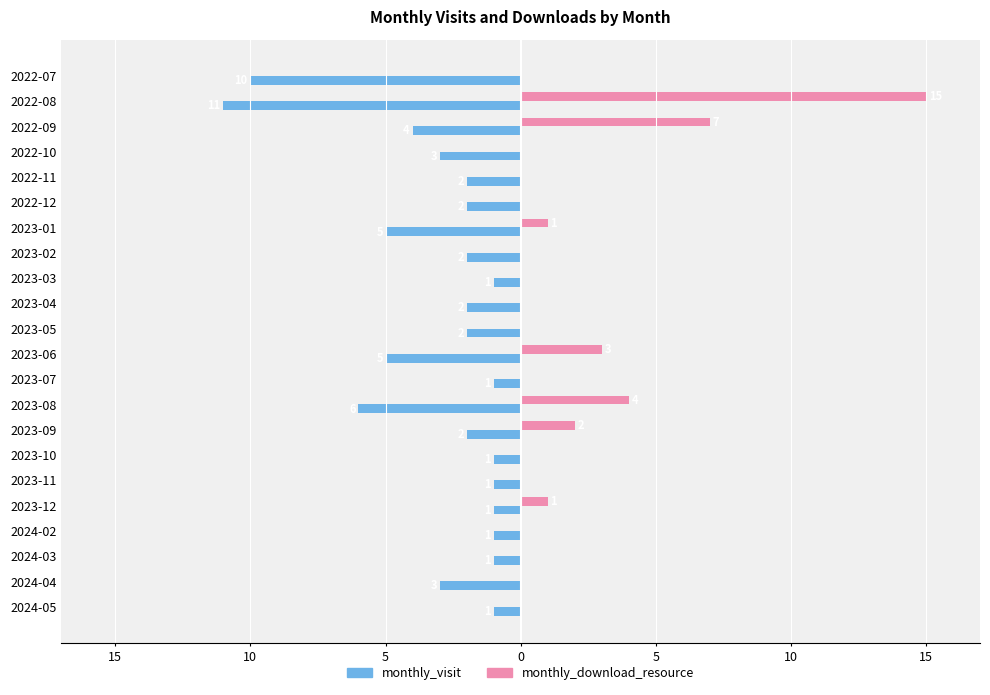

What is the difference between the maximum and minimum values in the monthly_visit series?

10